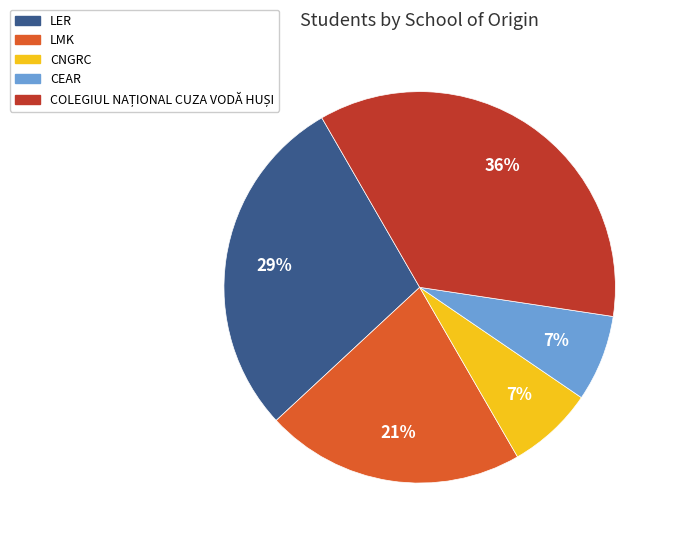

To the nearest percent, what percentage of the pie is LMK?

21%